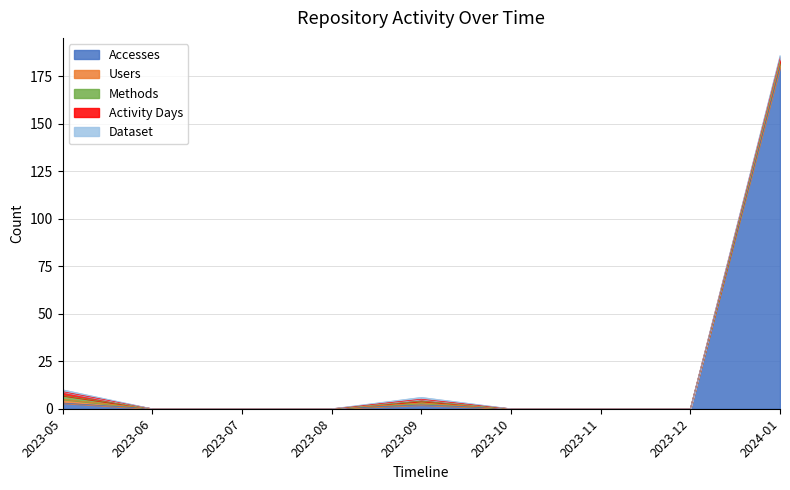

What is the label of the 4th point from the right?

2023-10